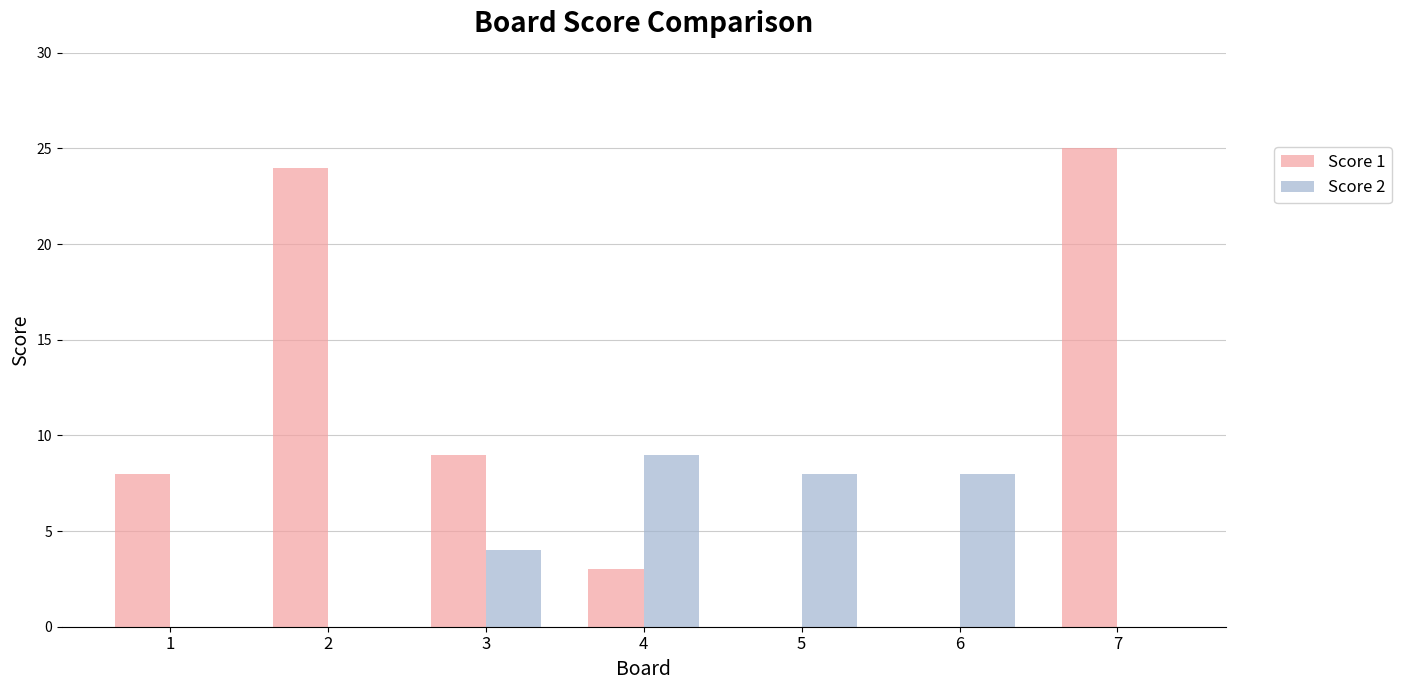

Which series has the largest total across all categories?

Score 1